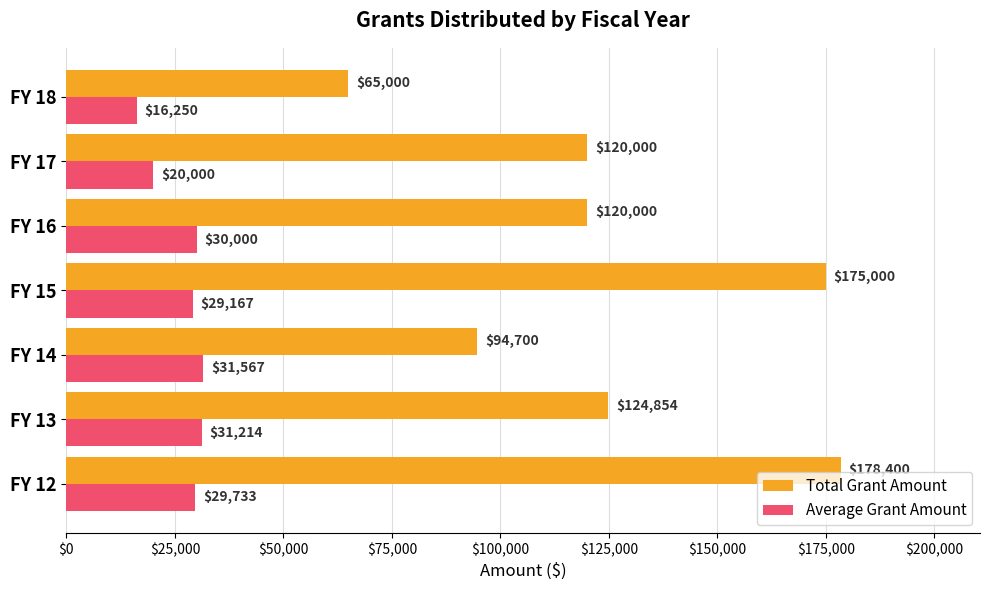

Is it true that Total Grant Amount equals 65000 at FY 18?

True